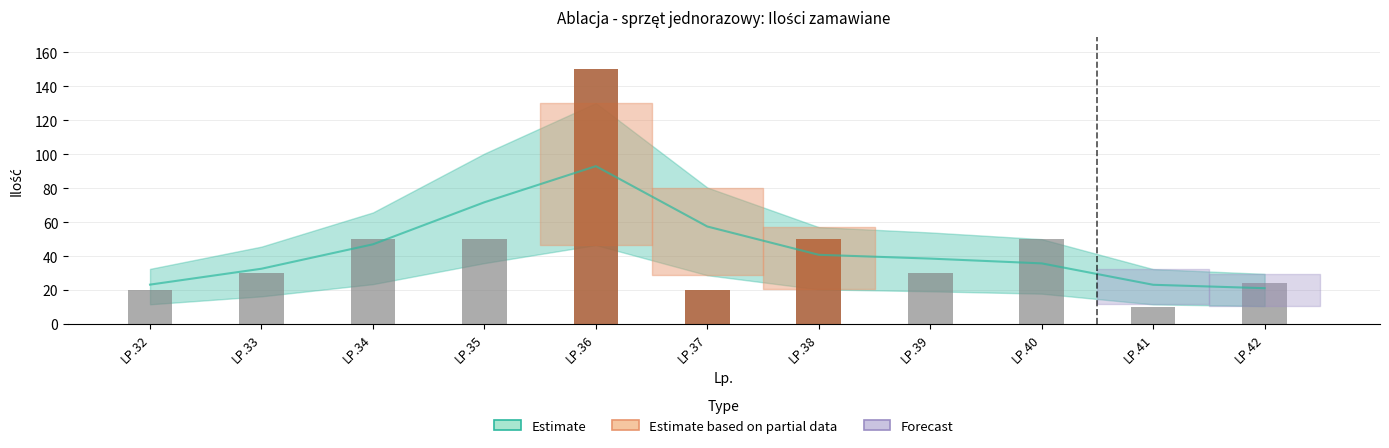

Count the number of data series in this chart.

3